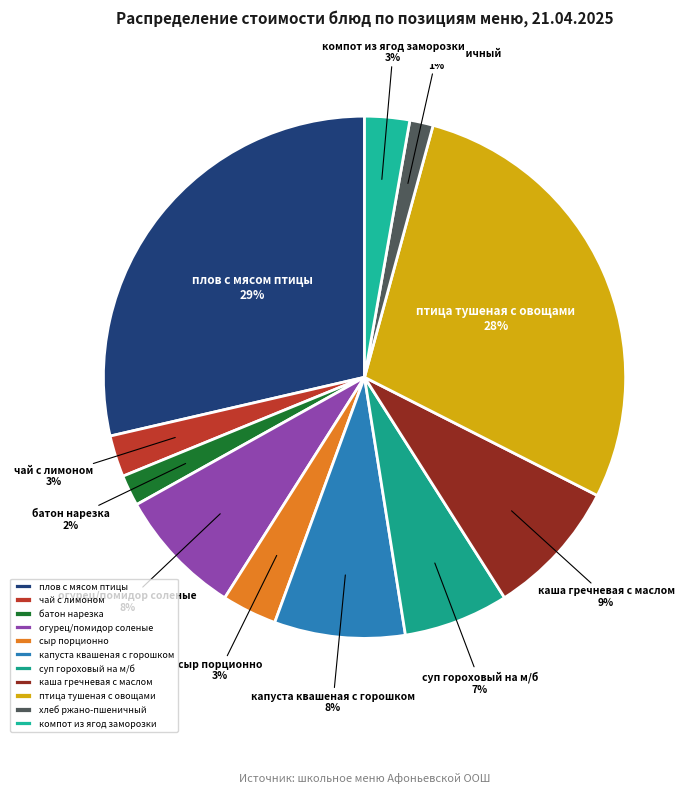

To the nearest percent, what is the average slice percentage?

9%